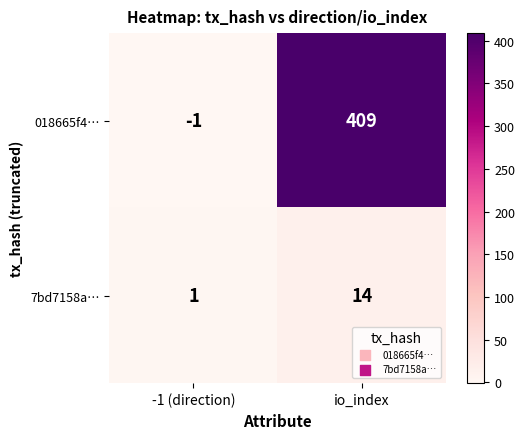

List the series in order of their peak value, highest first.

018665f4…, 7bd7158a…